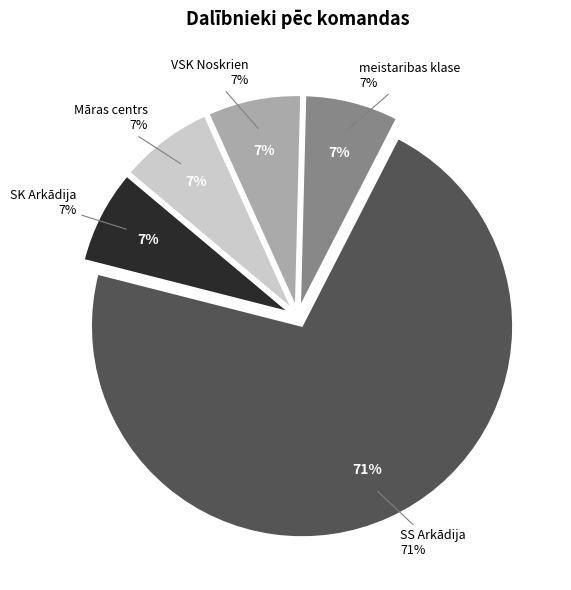

Which category has the biggest portion of the pie?

SS Arkādija